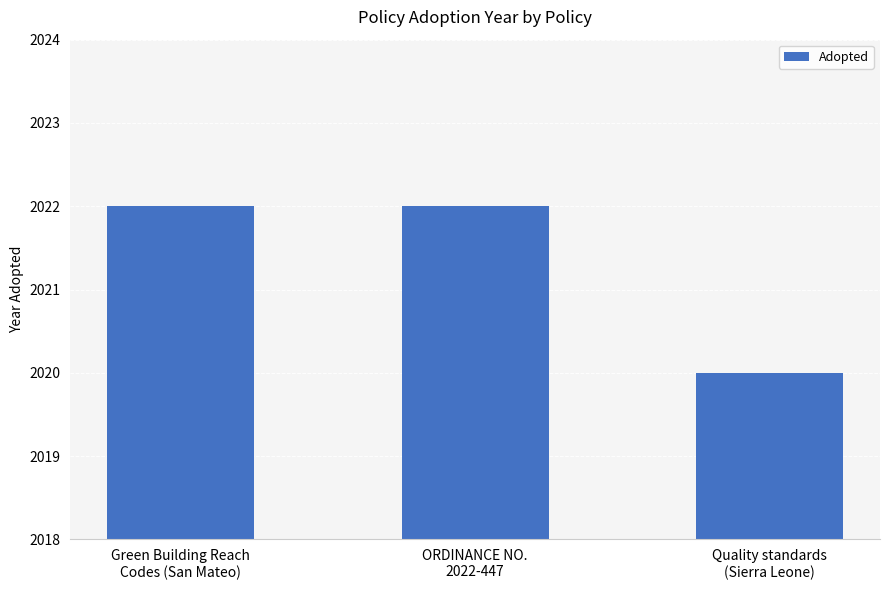

What is the value of the 1st bar from the left?

2022